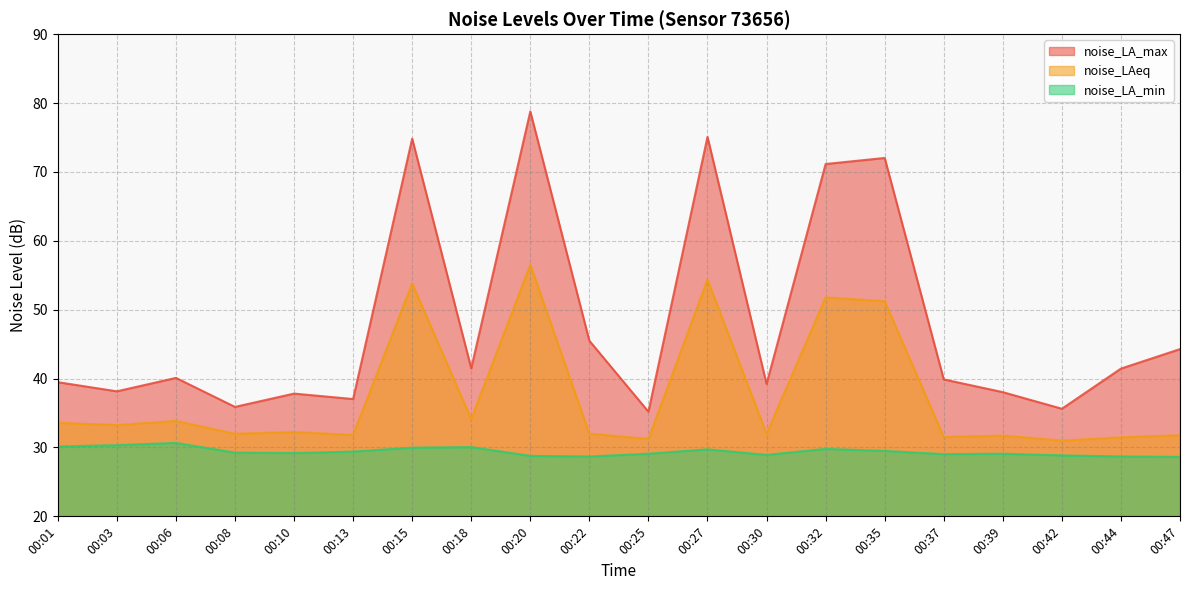

What is the difference between the second highest and second lowest values in the noise_LAeq series?

23.1